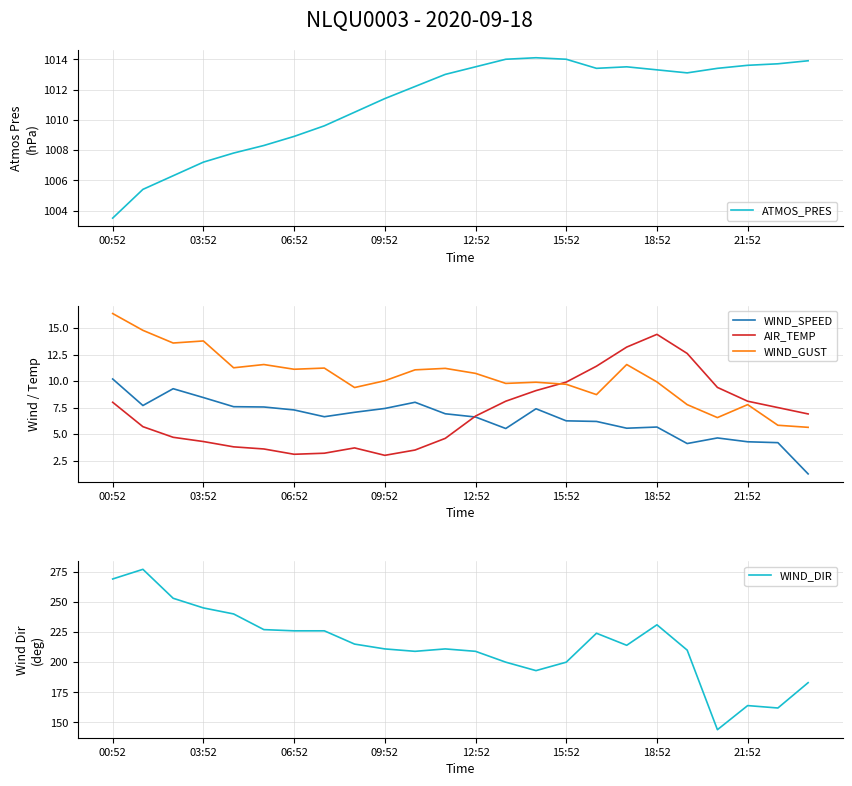

What are all the series names shown in the legend?

ATMOS_PRES, WIND_SPEED, AIR_TEMP, WIND_GUST, WIND_DIR